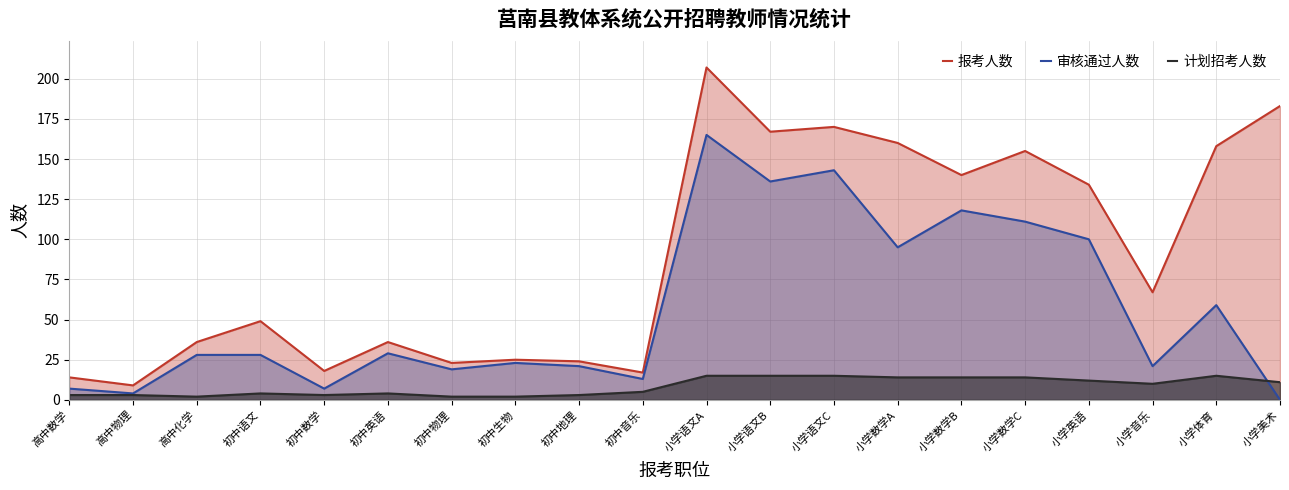

What are all the series names shown in the legend?

报考人数, 审核通过人数, 计划招考人数